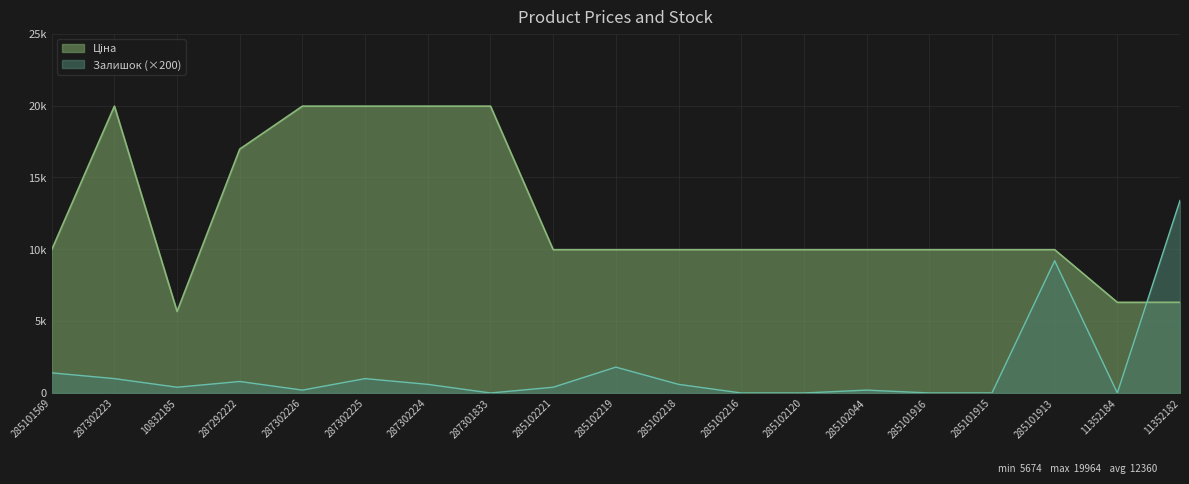

Does the chart display data point markers on the line(s)?

No